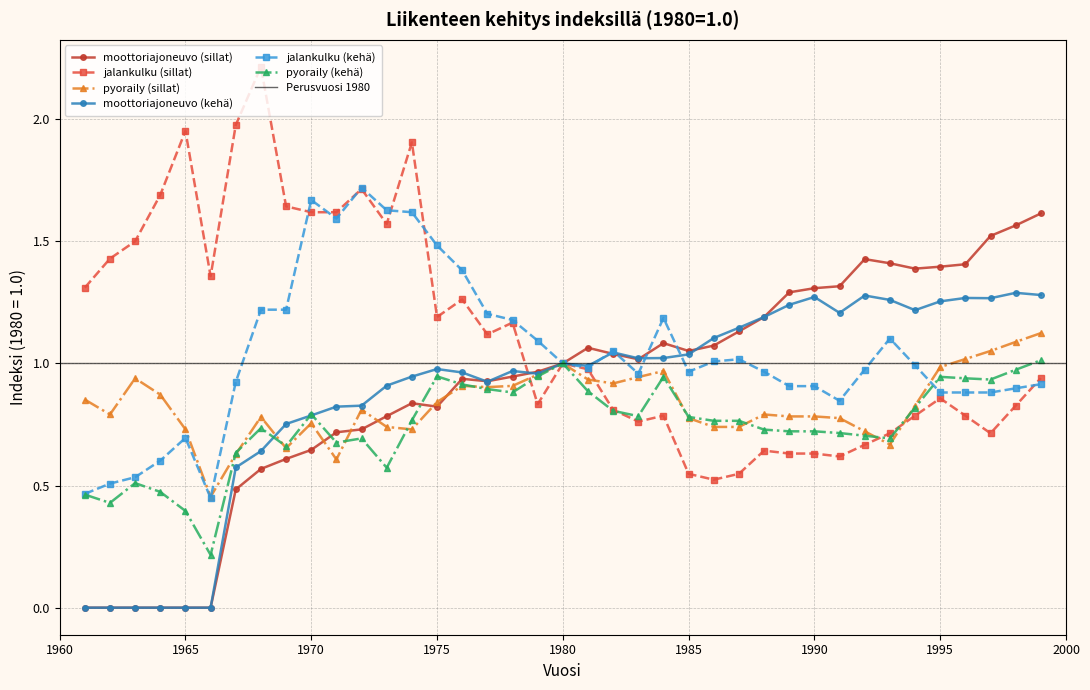

Is it true that moottoriajoneuvo (kehä) equals 0.7 at 1984?

False